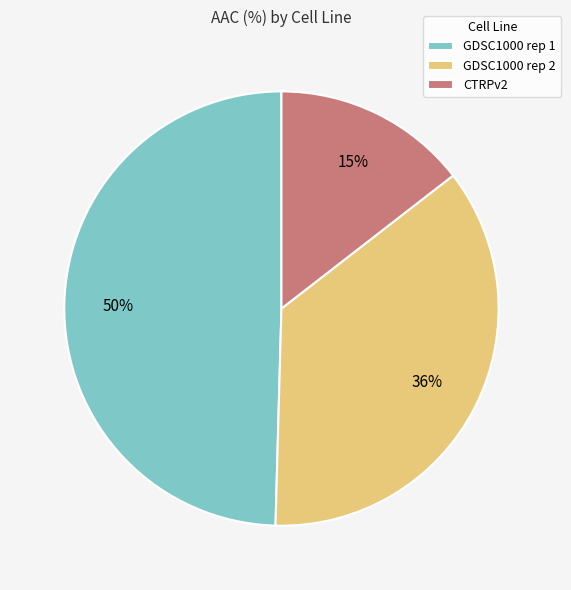

How many segments does this pie chart have?

3